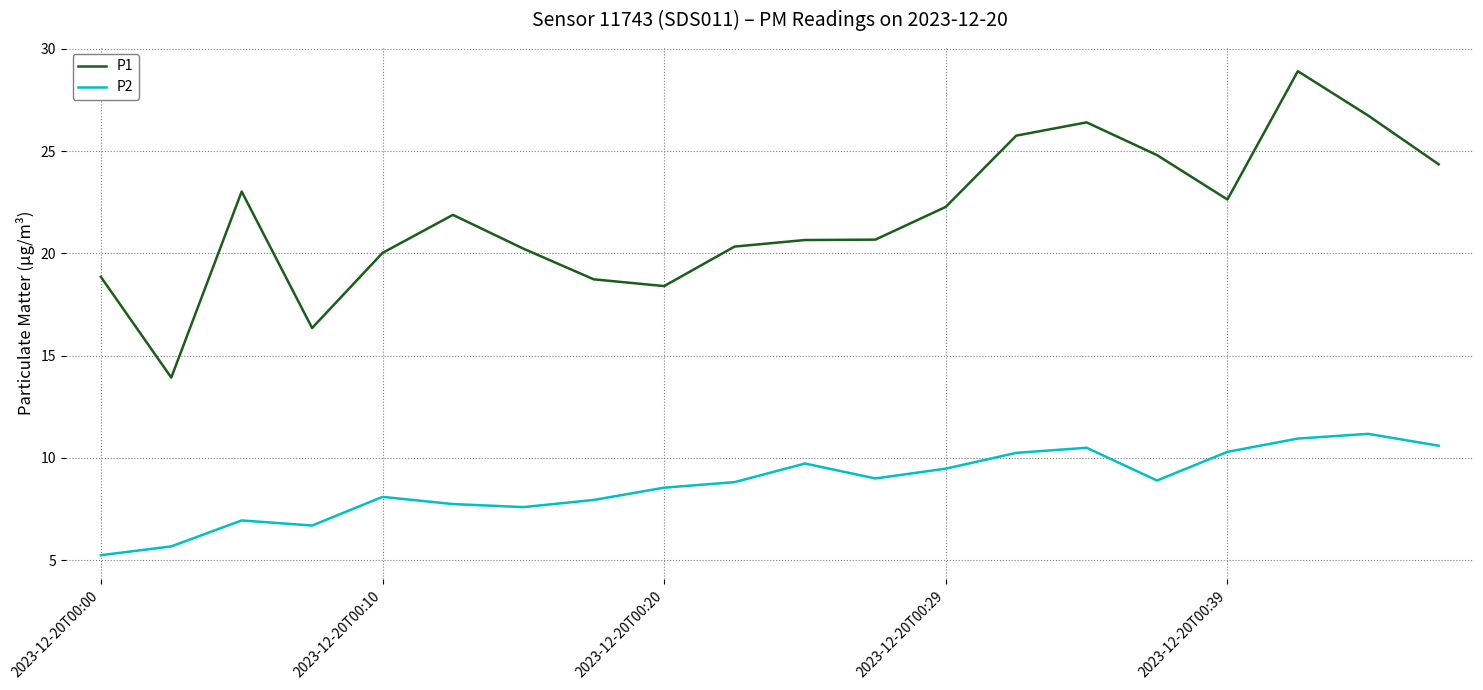

What is the maximum value for P2?

11.2